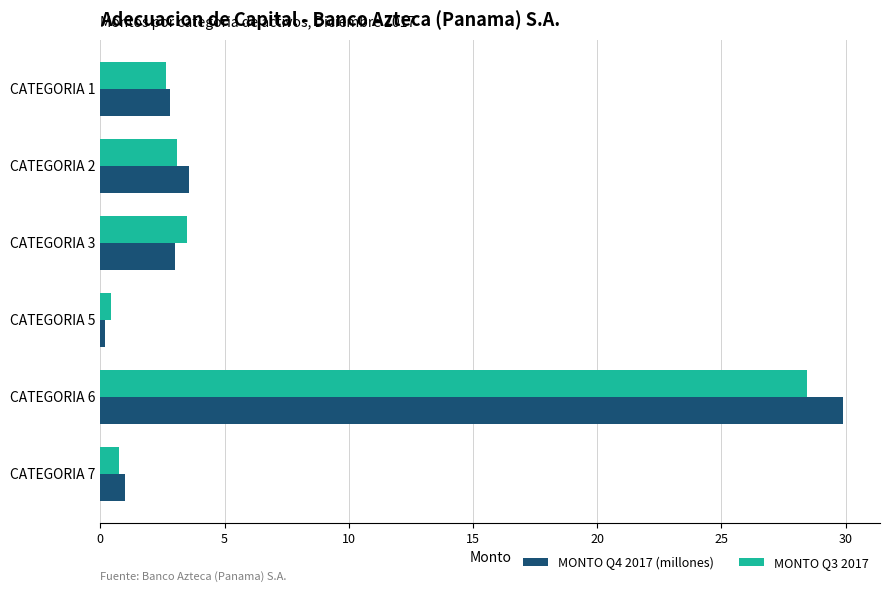

Which series has the widest spread of values?

MONTO Q4 2017 (millones)